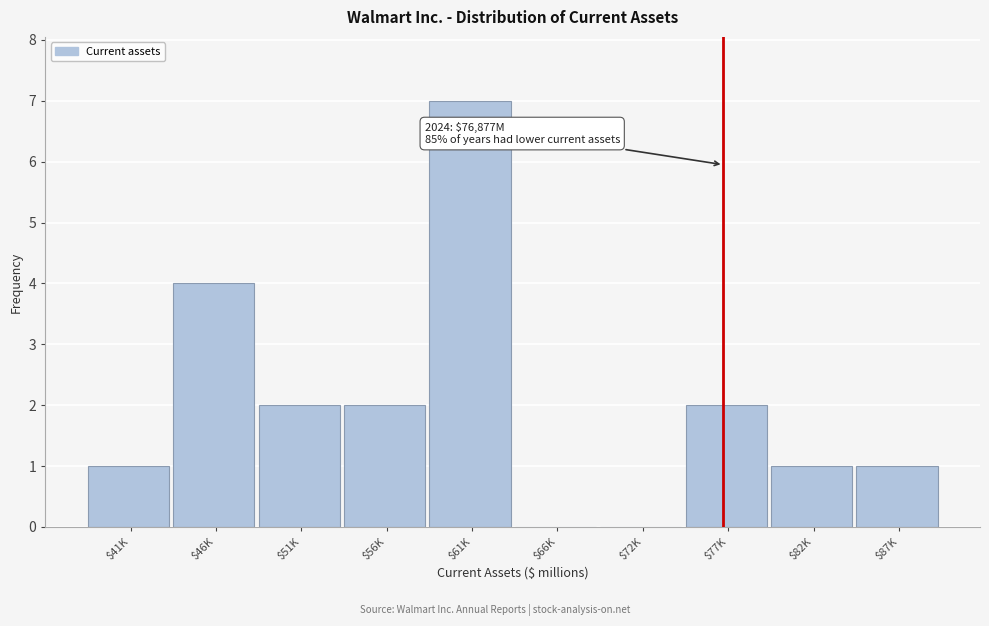

The chart shows a value of 0 at $72K. True or false?

True